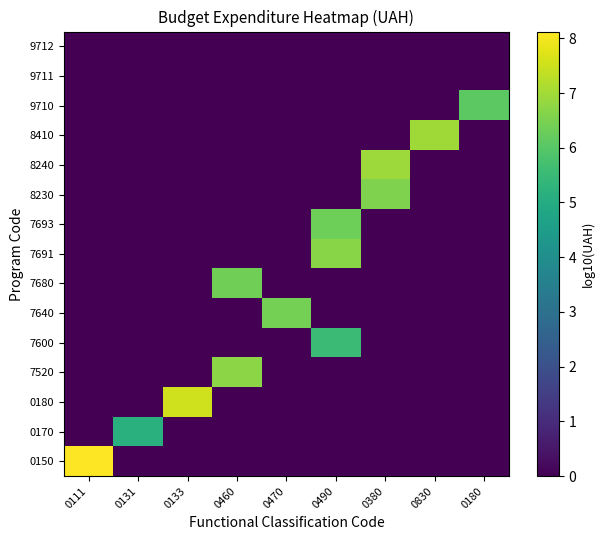

Count the number of data series in this chart.

15